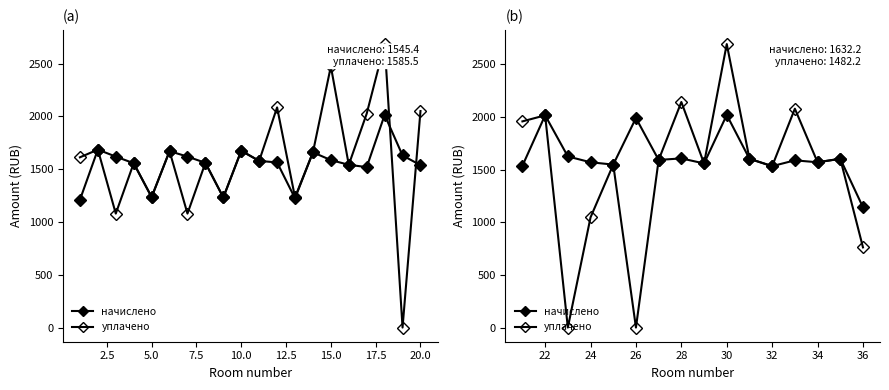

True or false: уплачено has a value of 789.3 at 14.

False